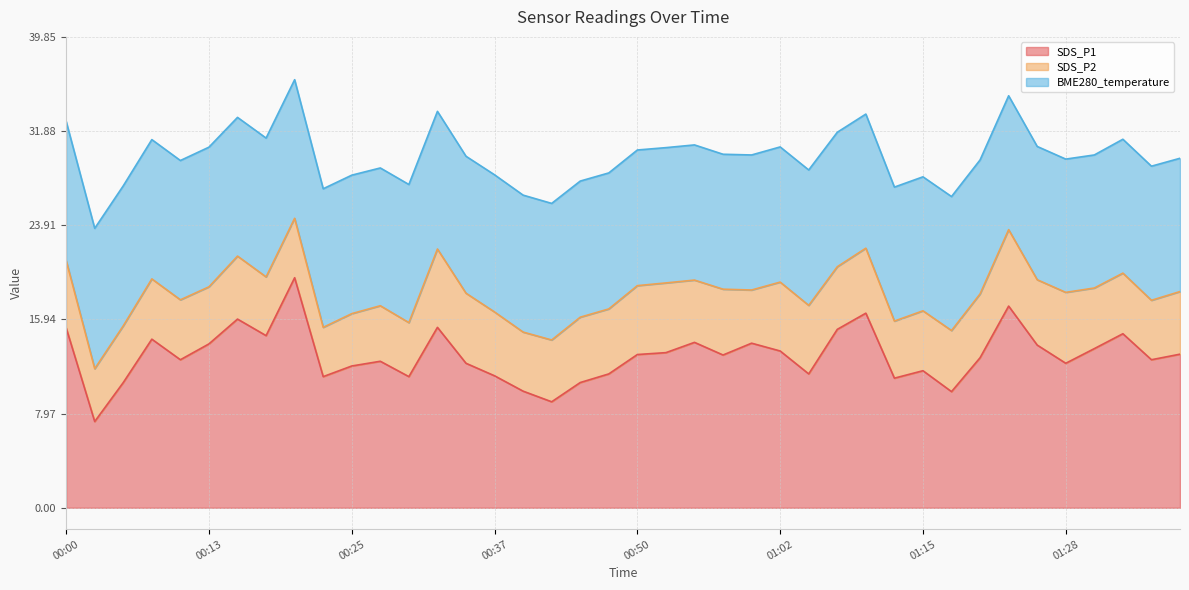

What is the label of the 25th point from the left?

01:00